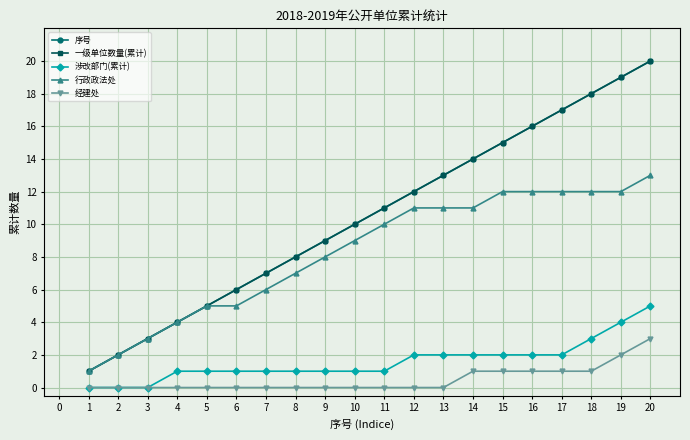

Is this an area chart (filled region under the line)?

No